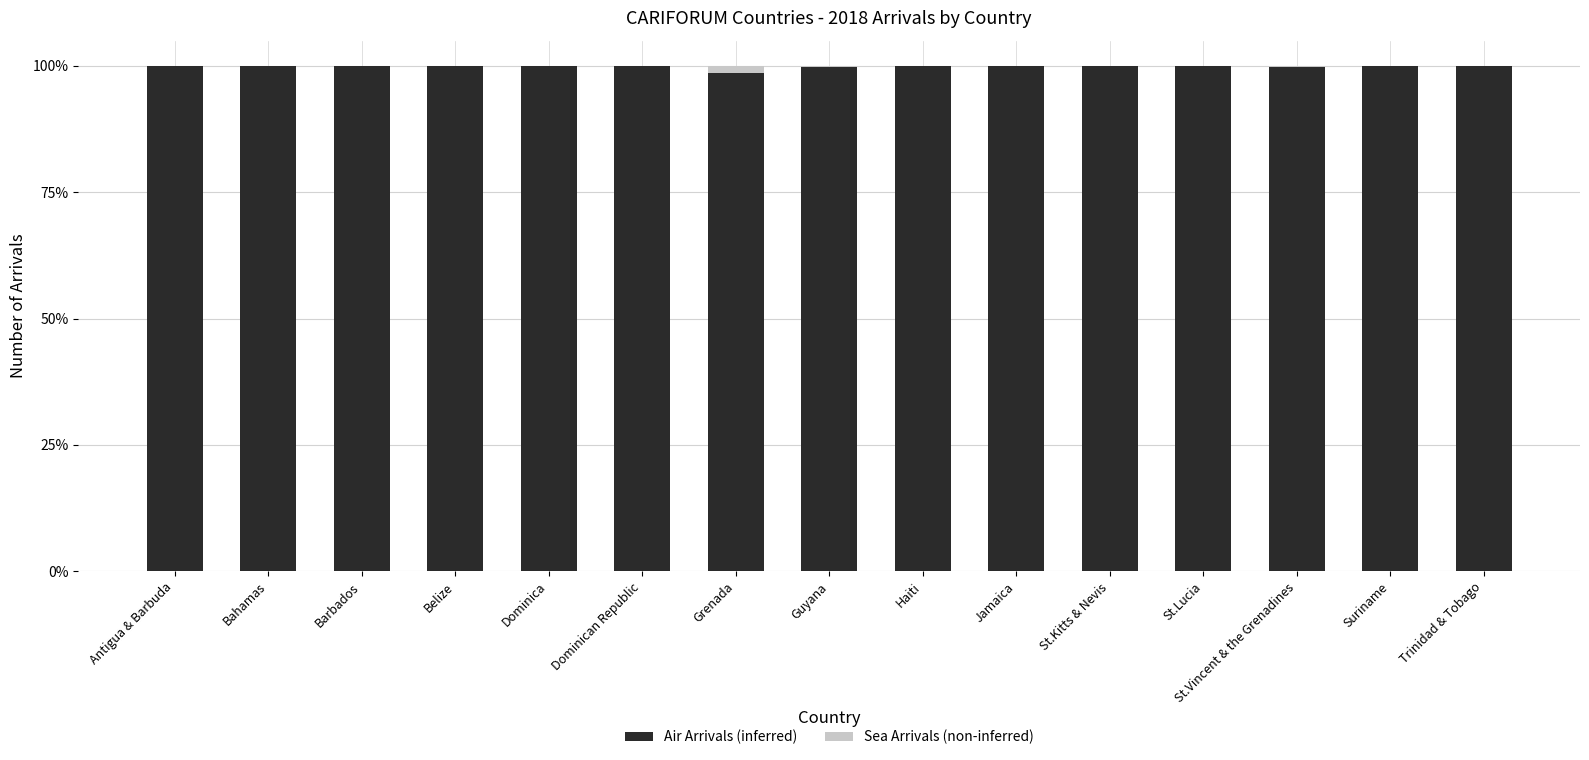

Which category has the lowest value in the Air Arrivals (inferred) series?

Grenada